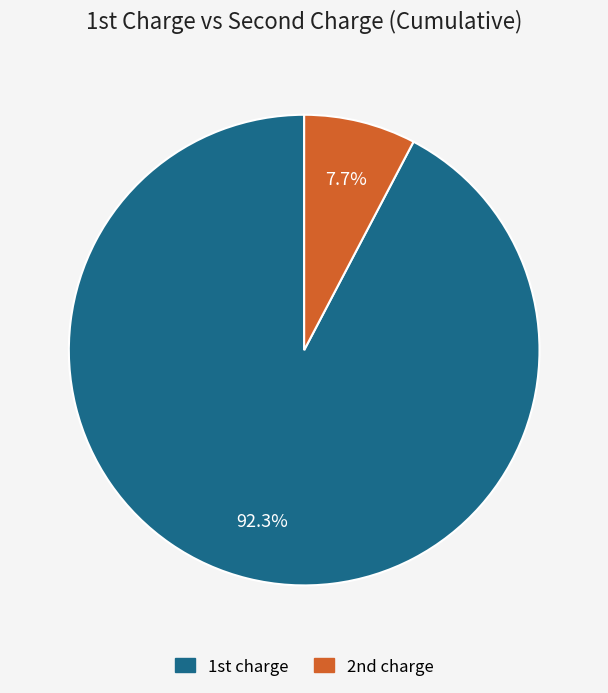

Which category accounts for the majority?

1st charge